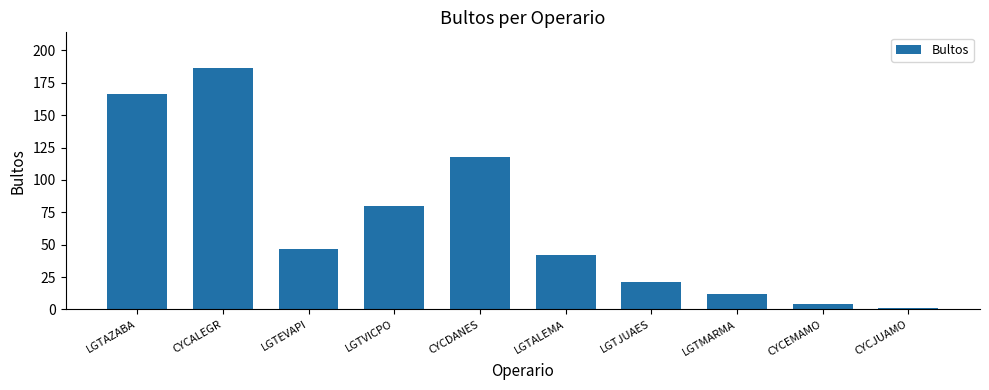

At which category does the chart reach its peak across all series?

CYCALEGR